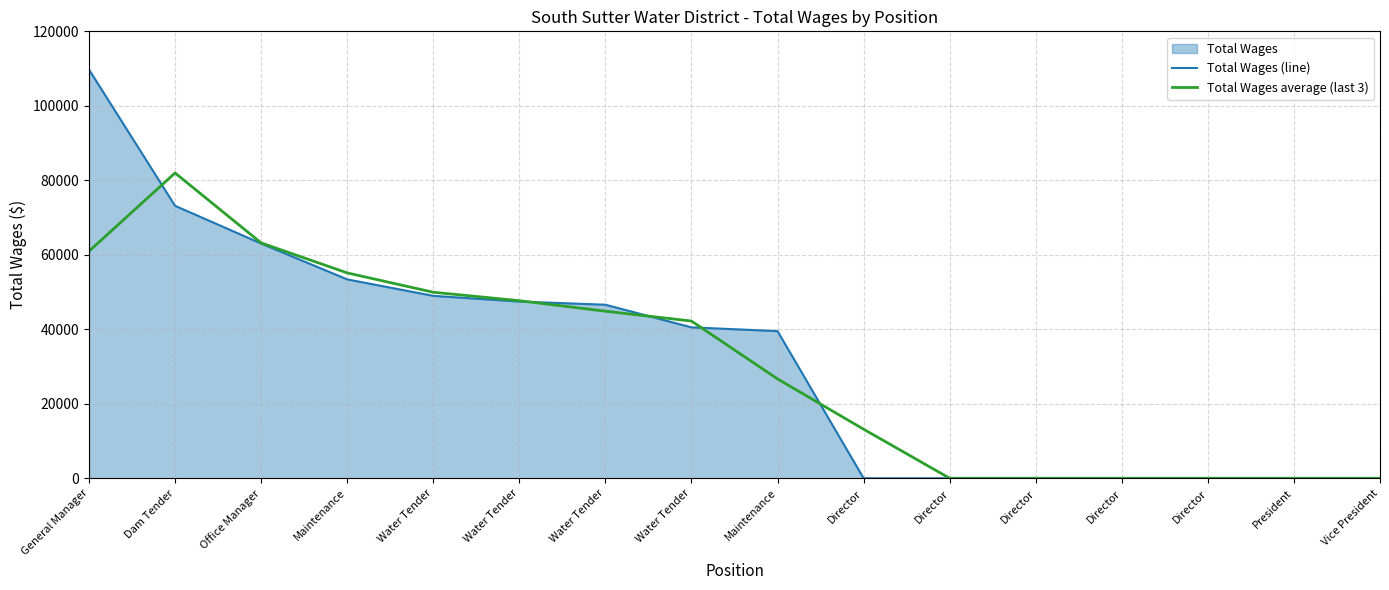

What is the difference between the Total Wages average (last 3) values at Water Tender and Water Tender?

5087.3